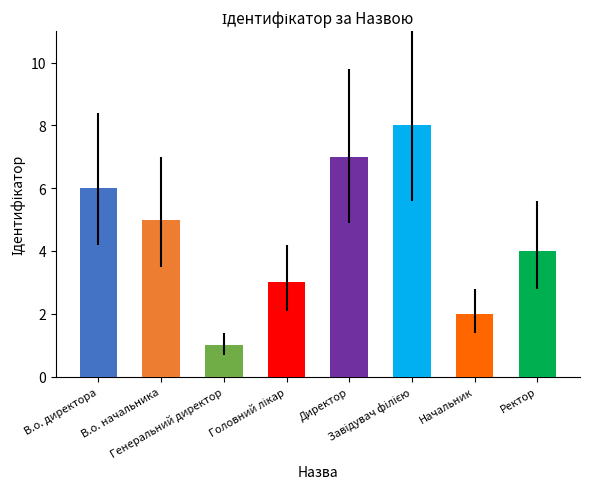

What is the ratio of the value at Генеральний директор to the value at В.о. начальника?

0.2